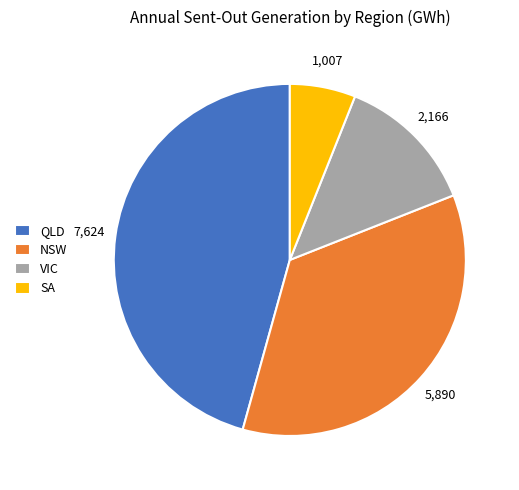

Which slice is the smallest?

SA